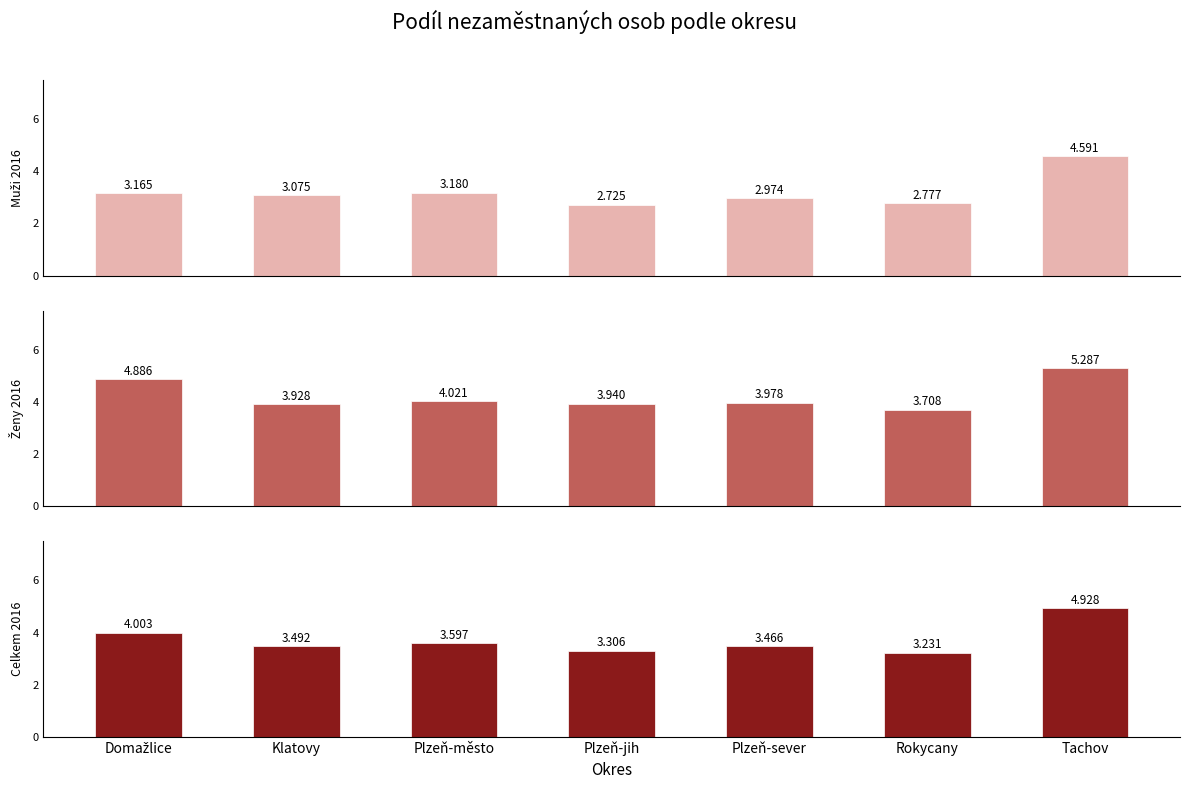

Reading left to right, what are all the values shown in this chart?

Podíl nez. - muži 2016: 3.2	3.1	3.2	2.7	3.0	2.8	4.6
Podíl nez. - ženy 2016: 4.9	3.9	4.0	3.9	4.0	3.7	5.3
Podíl nez. - celkem 2016: 4.0	3.5	3.6	3.3	3.5	3.2	4.9